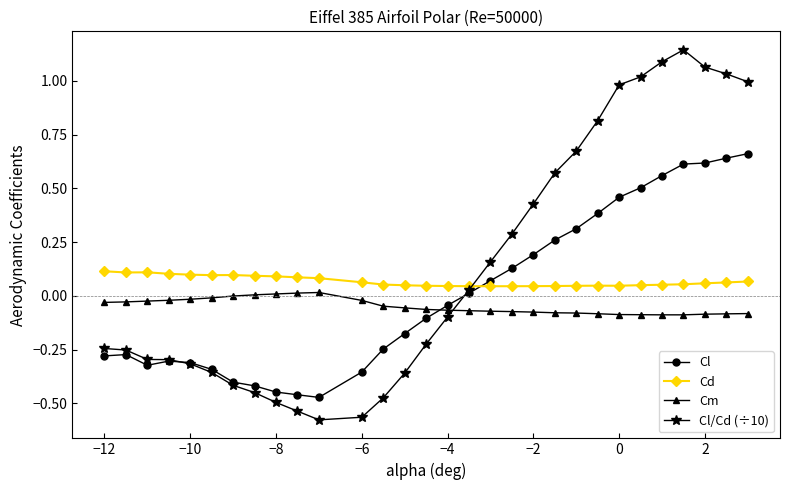

Which series has the largest total across all categories?

Cl/Cd (÷10)